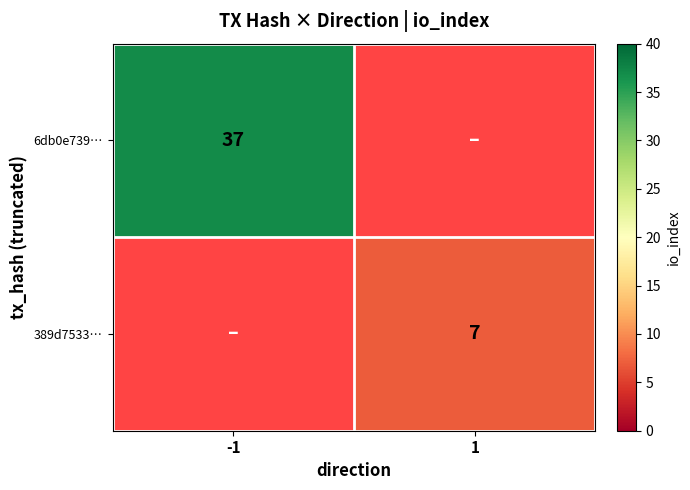

The 6db0e739… series shows 55 at -1. True or false?

False